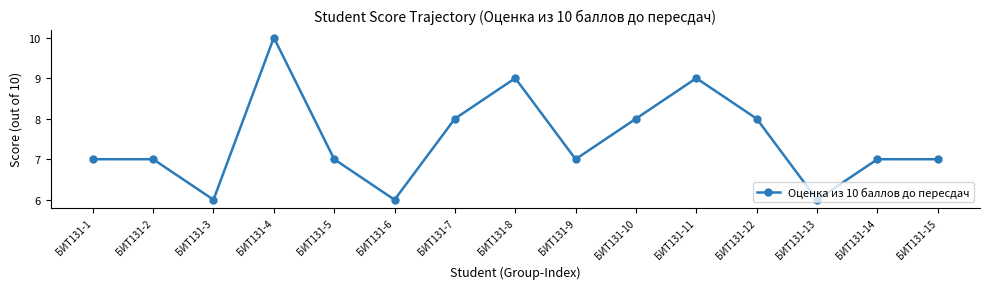

What is the difference between the maximum and minimum values?

4